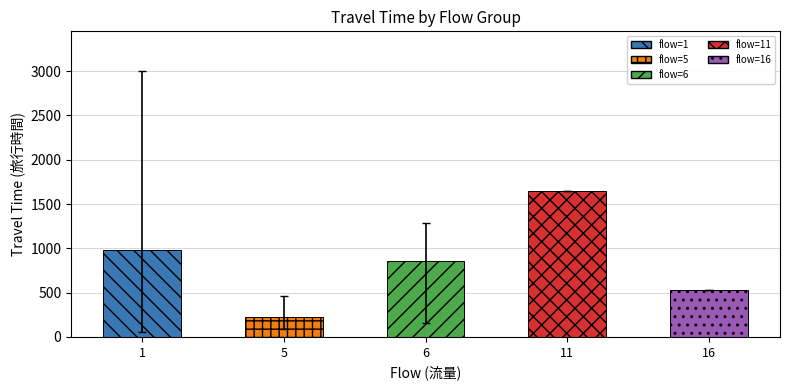

The value at 16 is 724.9. True or false?

False